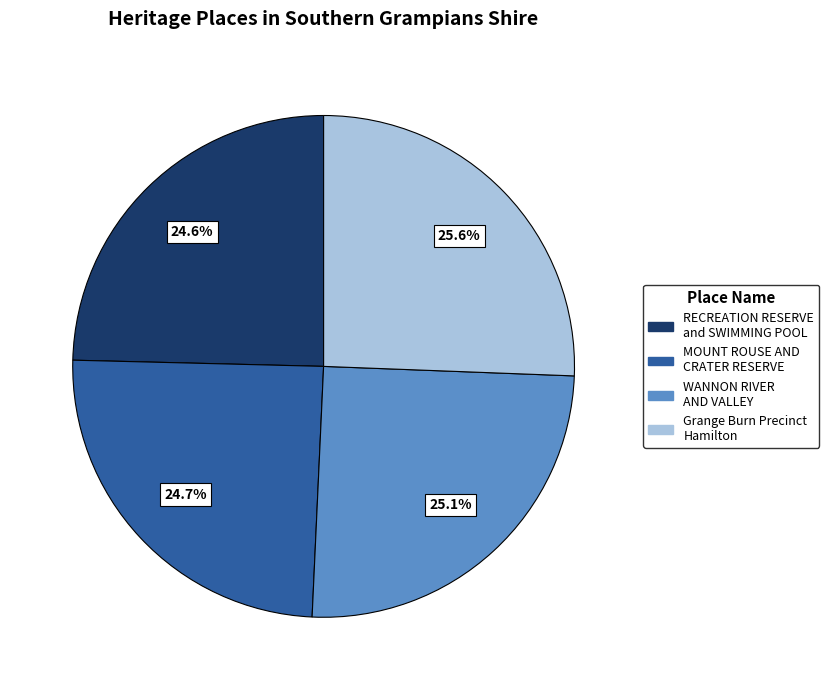

Is there any slice that represents more than half of the pie?

No